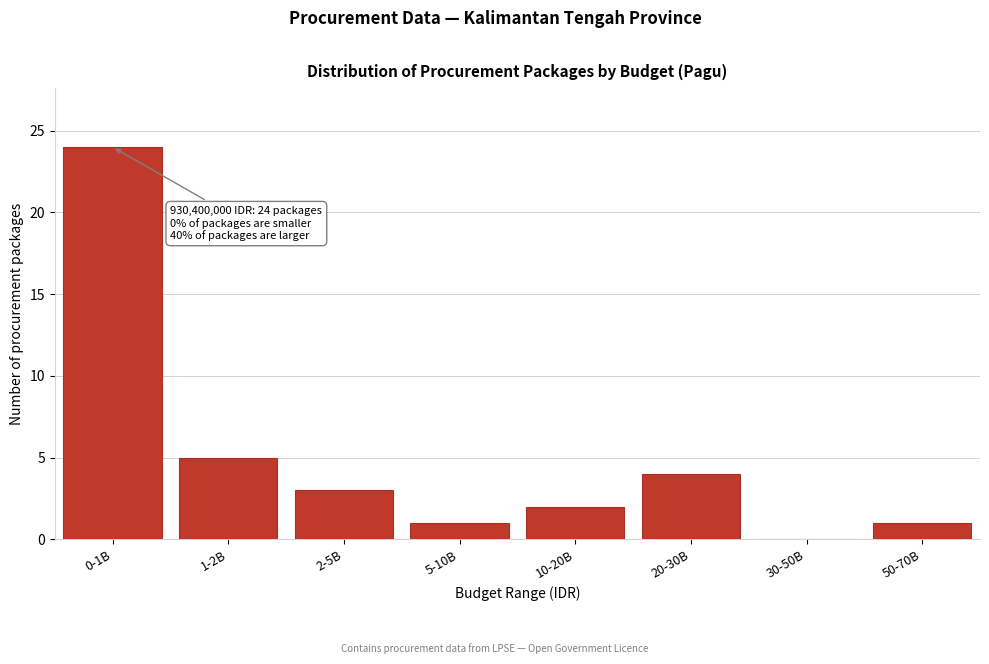

Reading left to right, transcribe all the data shown in this chart.

0-1B=24	1-2B=5	2-5B=3	5-10B=1	10-20B=2	20-30B=4	30-50B=0	50-70B=1